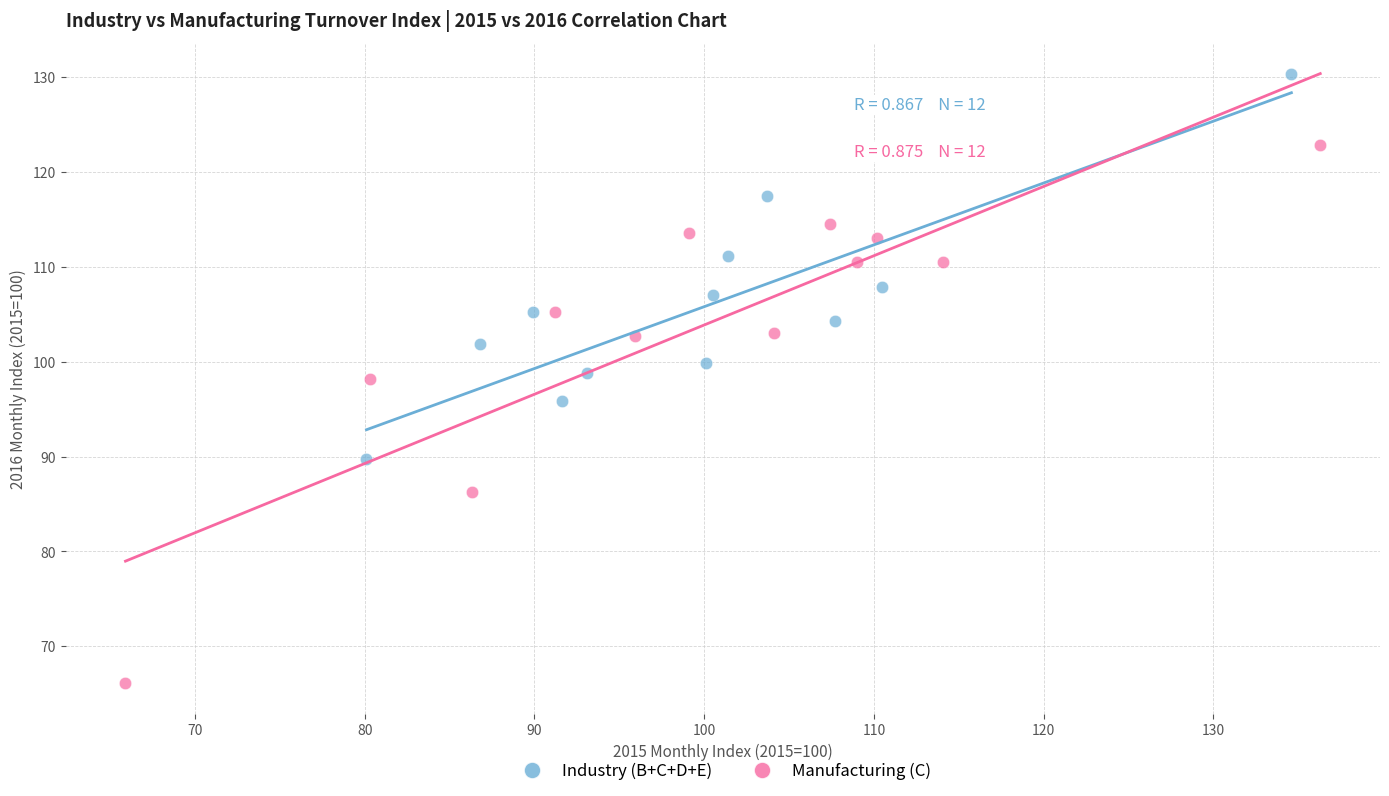

Which series has the largest Y range (max minus min)?

Manufacturing (C)